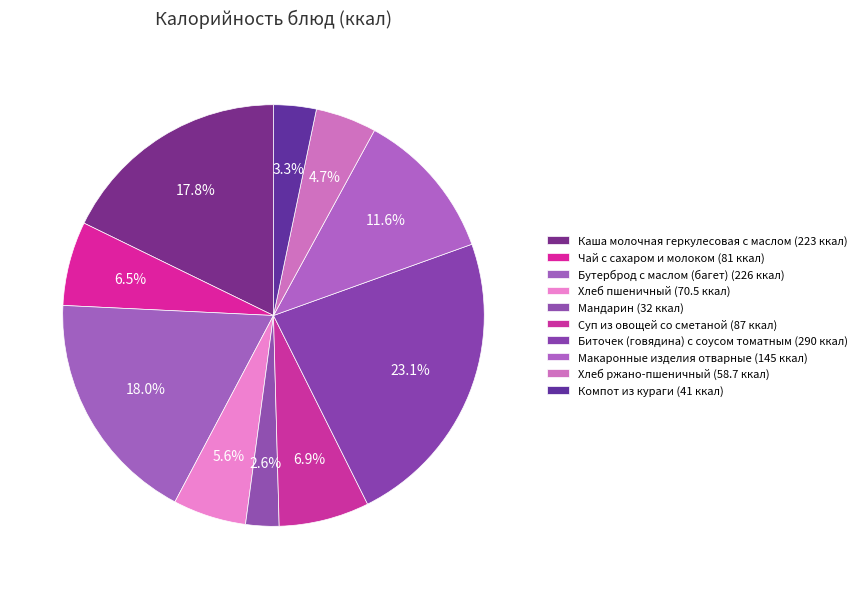

How many slices are in this pie chart?

10